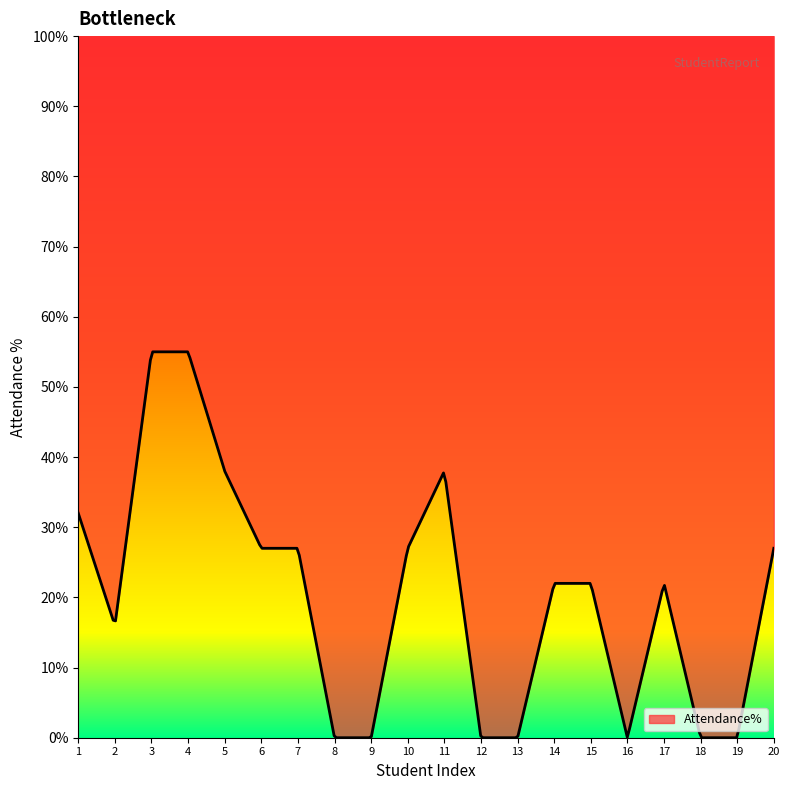

How many values exceed 22?

9